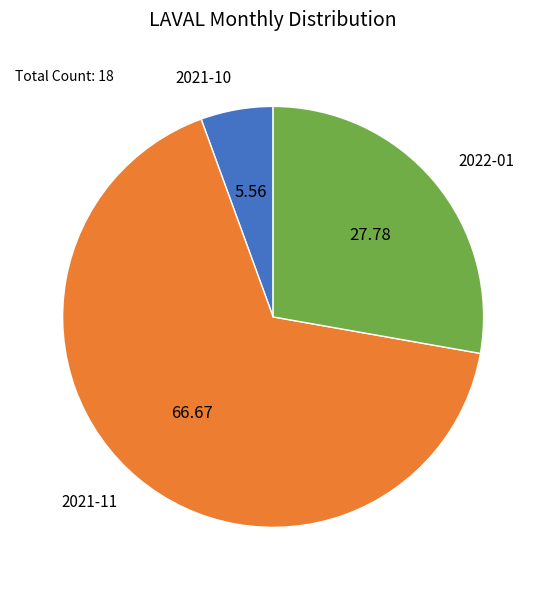

Count the number of slices in the pie.

3